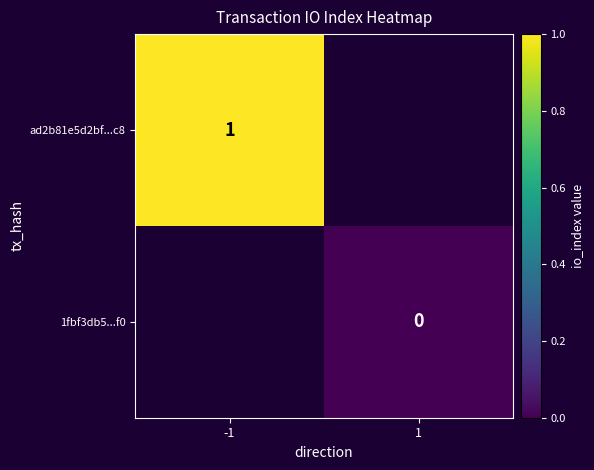

True or false: ad2b81e5d2bf...c8 has a value of 0 at -1.

False